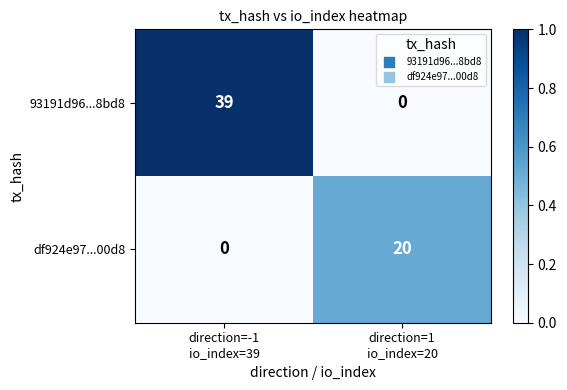

Rank the series by their average value, from highest to lowest.

93191d96...8bd8, df924e97...00d8